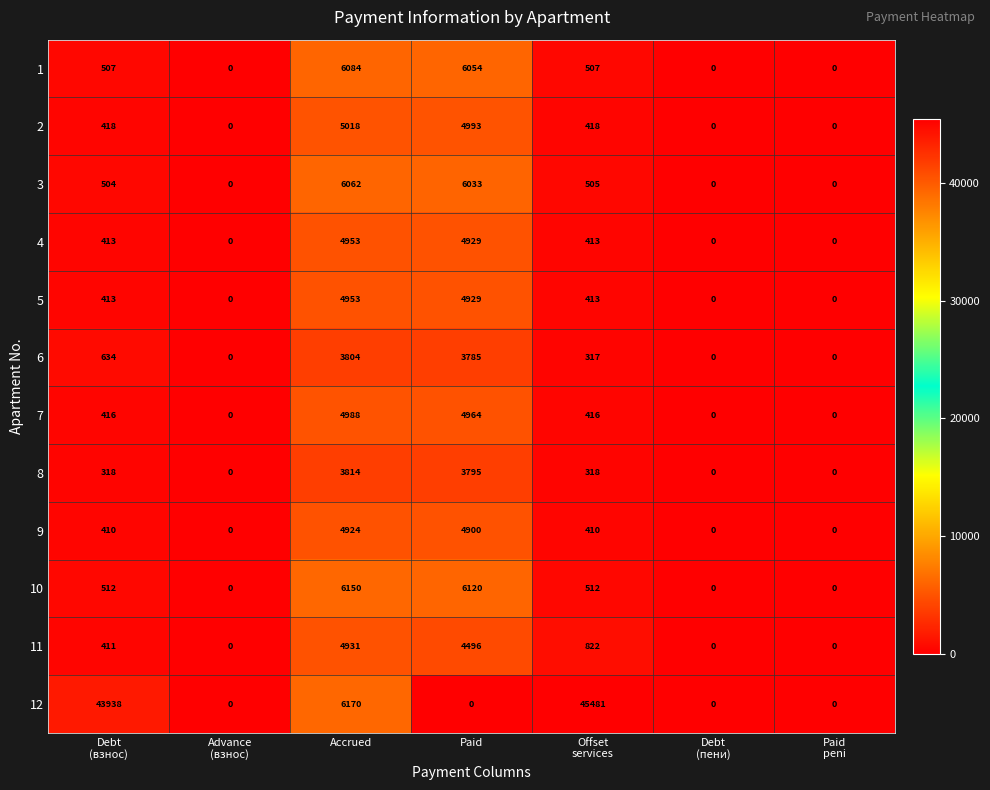

Which category has the highest value in the 3 series?

Accrued